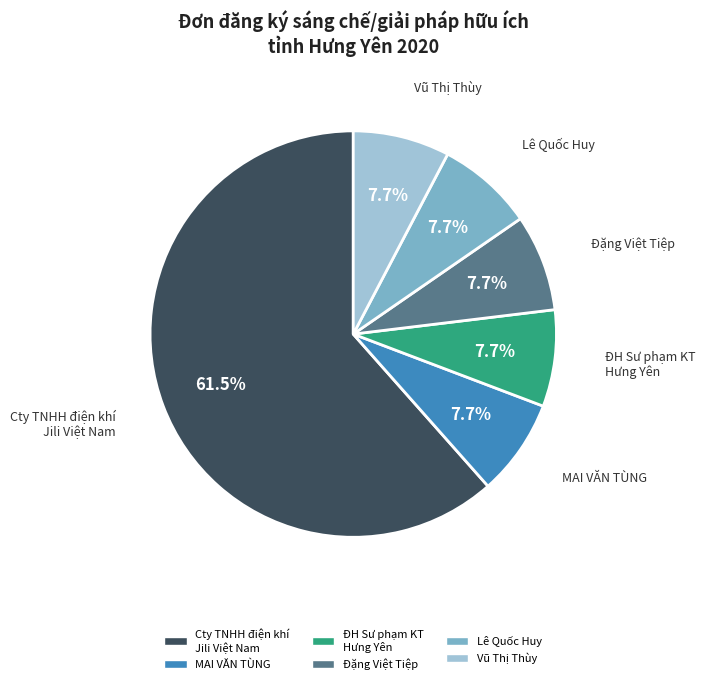

Does any single category account for the majority?

Yes